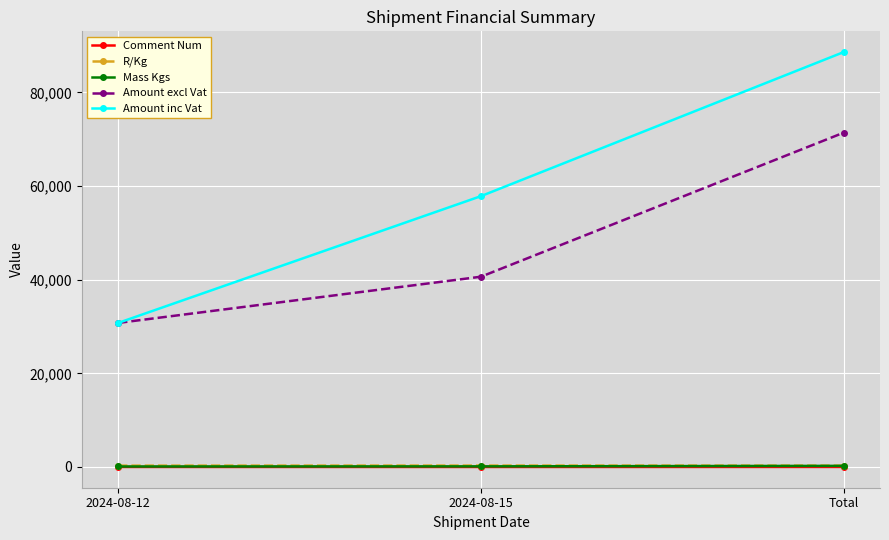

The value of Amount inc Vat at 2024-08-12 is 30769.8. True or false?

True